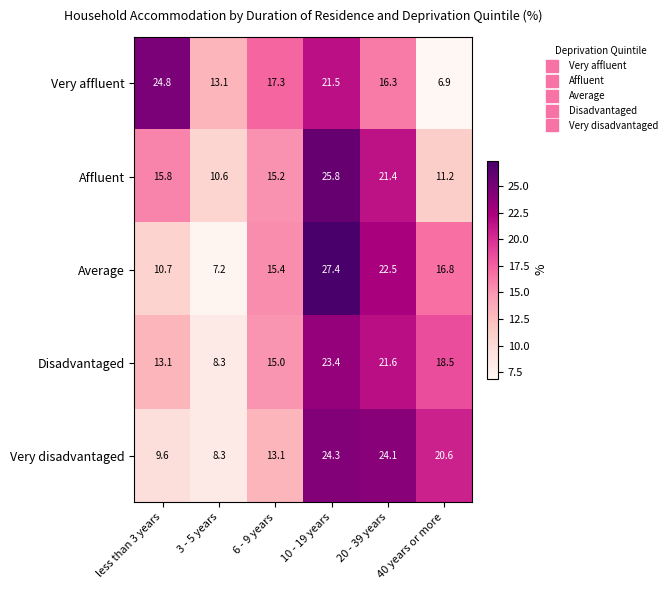

Which series changed the most between 6 - 9 years and 10 - 19 years?

Average